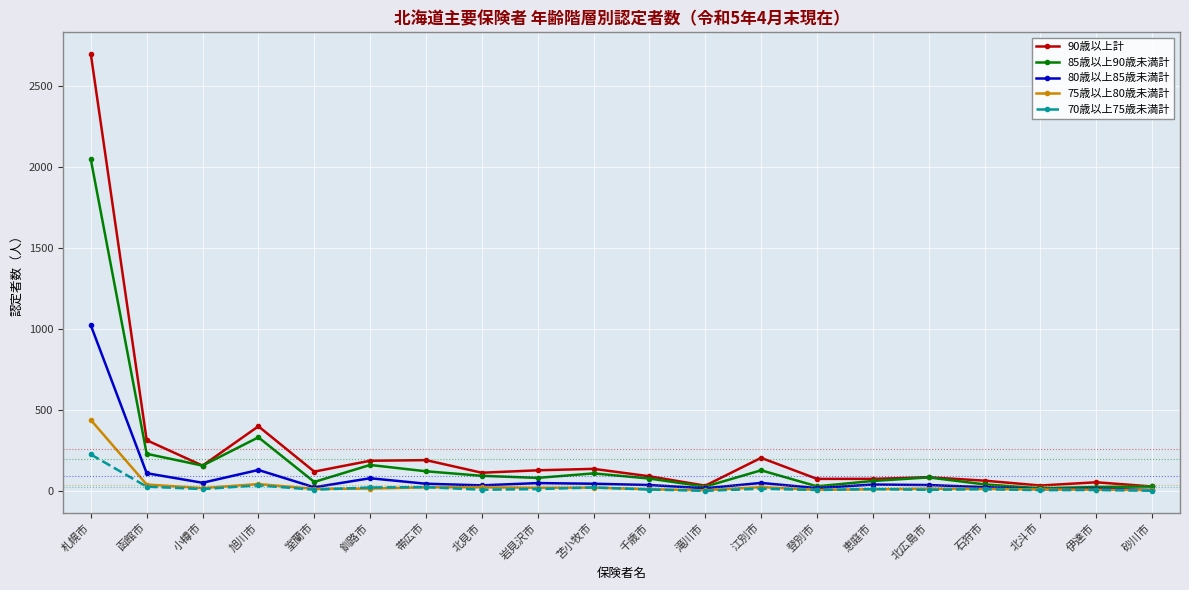

Which series has the largest range (max minus min)?

90歳以上計